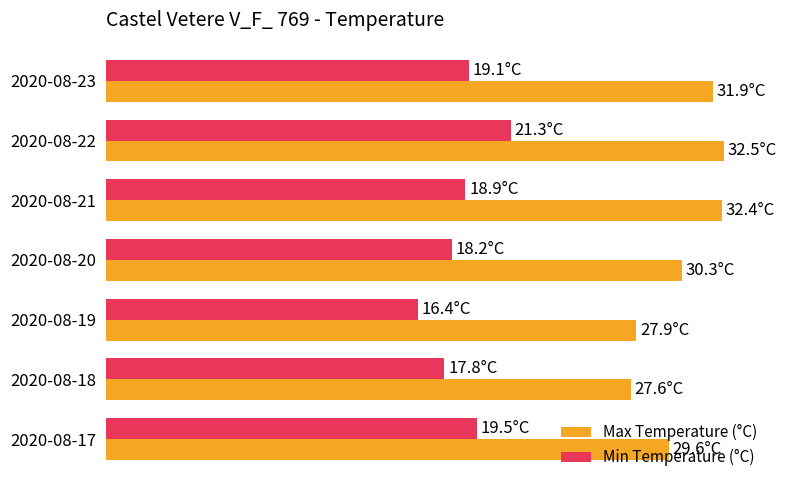

What are all the series names shown in the legend?

Max Temperature (°C), Min Temperature (°C)